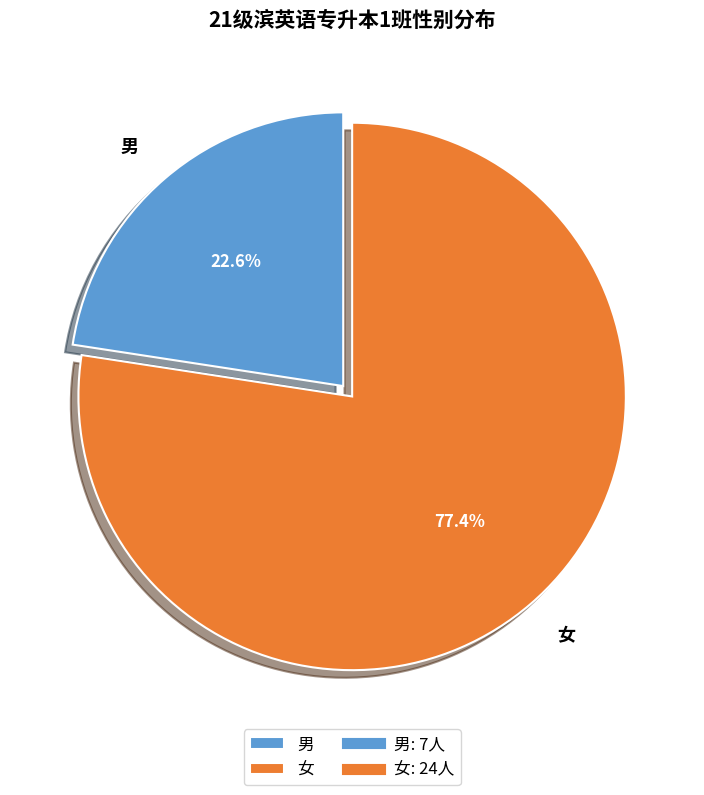

How many segments does this pie chart have?

2